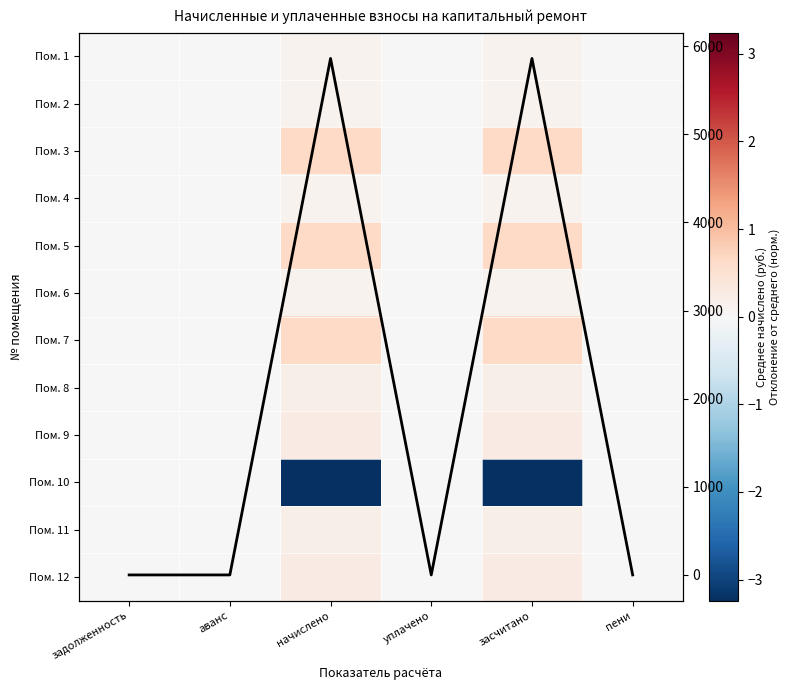

Rank the series at задолженность from highest to lowest value.

Пом. 1, Пом. 2, Пом. 3, Пом. 4, Пом. 5, Пом. 6, Пом. 7, Пом. 8, Пом. 9, Пом. 10, Пом. 11, Пом. 12, Среднее по помещениям